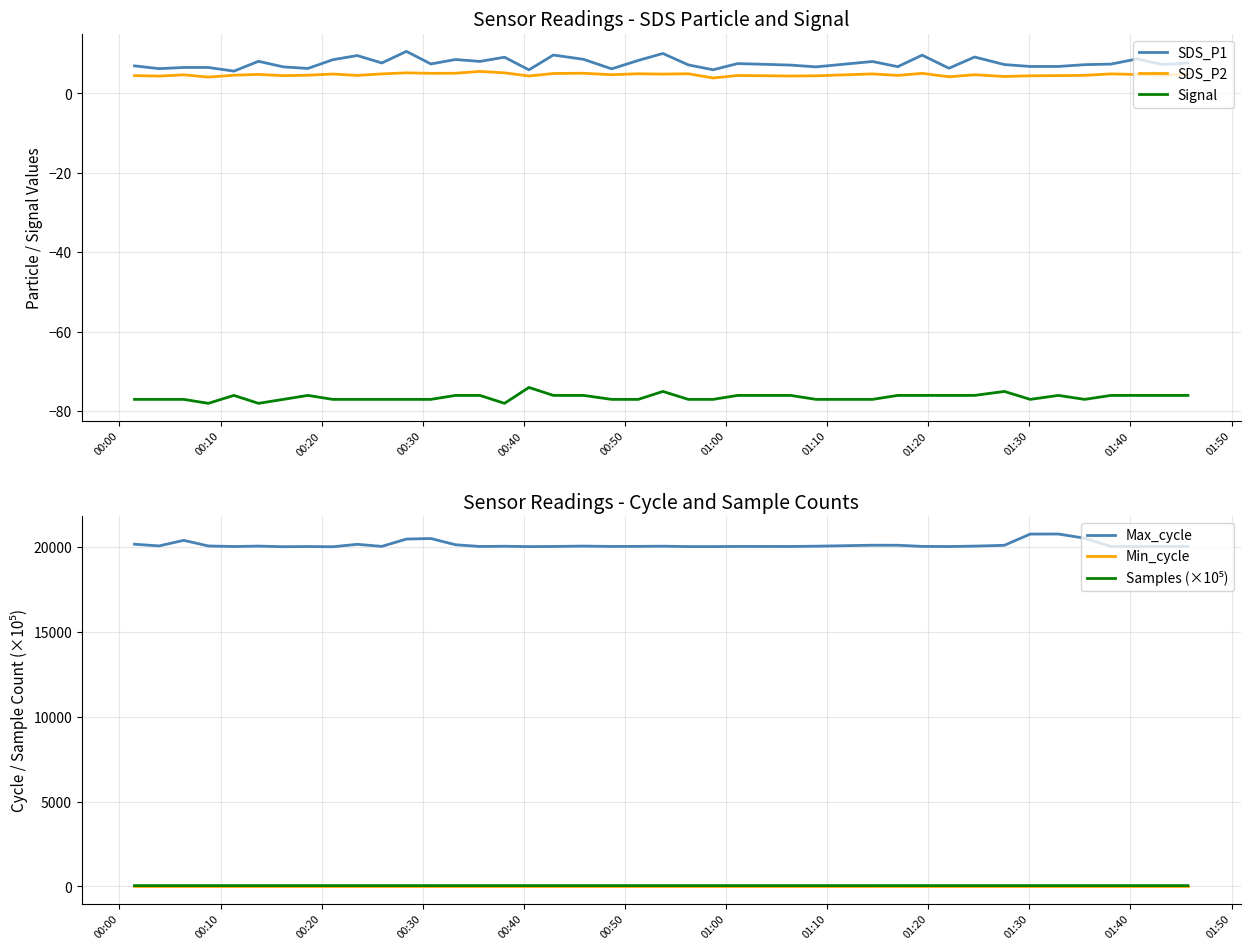

What is the lowest value of the Max_cycle series?

20027.0